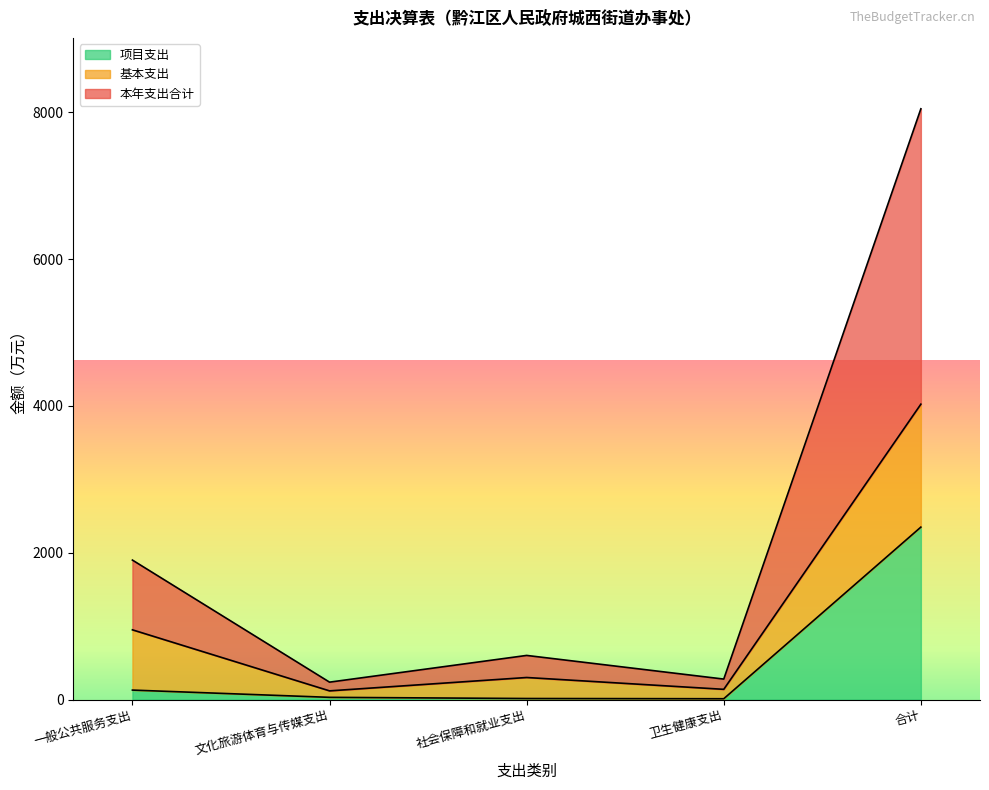

Rank the categories by 项目支出 value from highest to lowest.

合计, 一般公共服务支出, 文化旅游体育与传媒支出, 社会保障和就业支出, 卫生健康支出